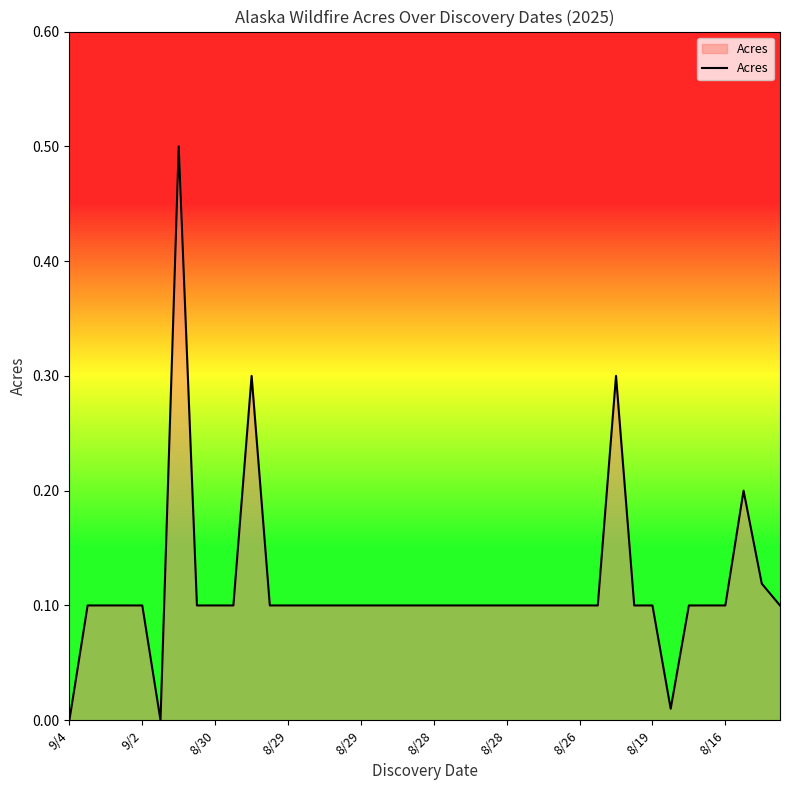

What is the maximum value shown in the chart?

0.5